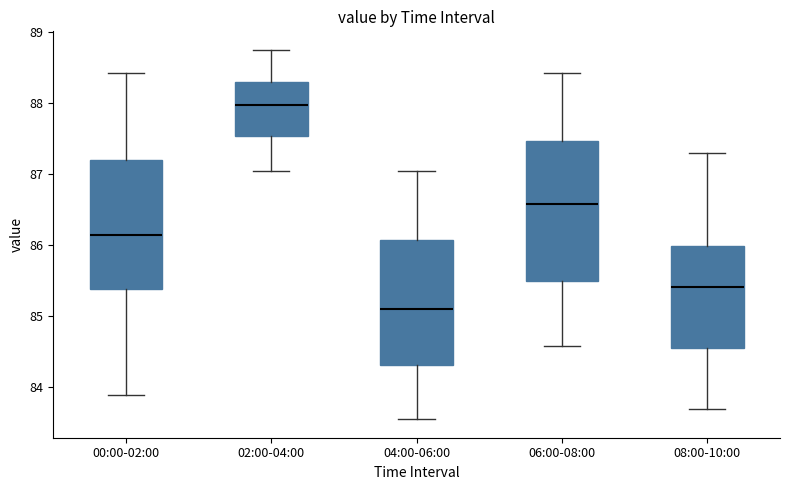

Reading left to right, read every box against the y-axis: the position of its median line, the range the box covers, and the ends of its whiskers. The values are not printed on the chart, so give them approximately, as read against the axis.

00:00-02:00: median 86.1, box 85.4 to 87.2, whiskers 83.9 to 88.4
02:00-04:00: median 88.0, box 87.5 to 88.3, whiskers 87.1 to 88.8
04:00-06:00: median 85.1, box 84.3 to 86.1, whiskers 83.6 to 87.1
06:00-08:00: median 86.6, box 85.5 to 87.5, whiskers 84.6 to 88.4
08:00-10:00: median 85.4, box 84.6 to 86.0, whiskers 83.7 to 87.3